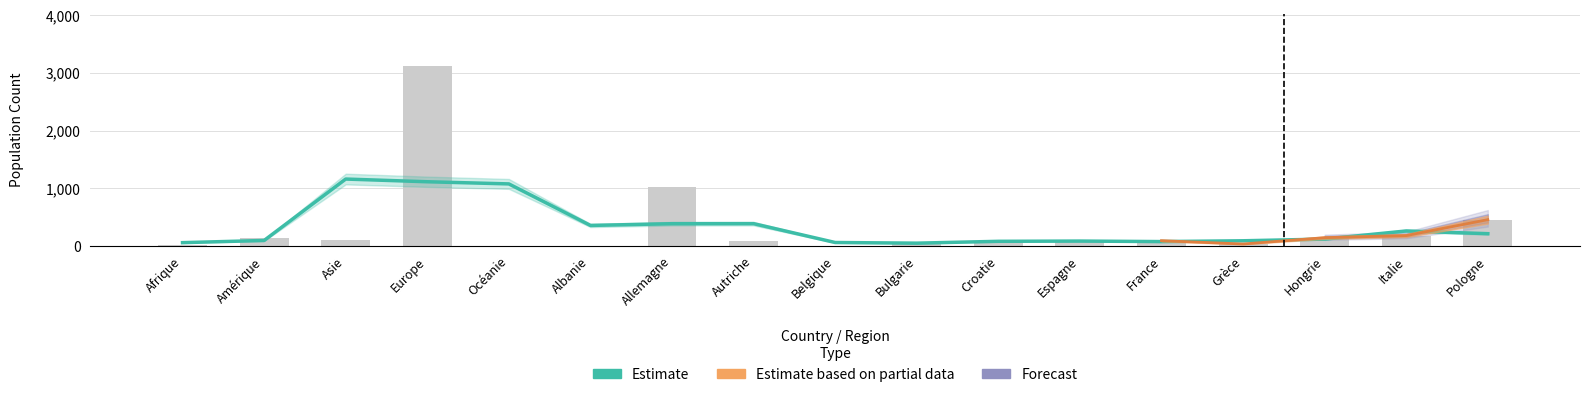

What is the approximate value of 18-65 ans Total at Europe?

3117.0